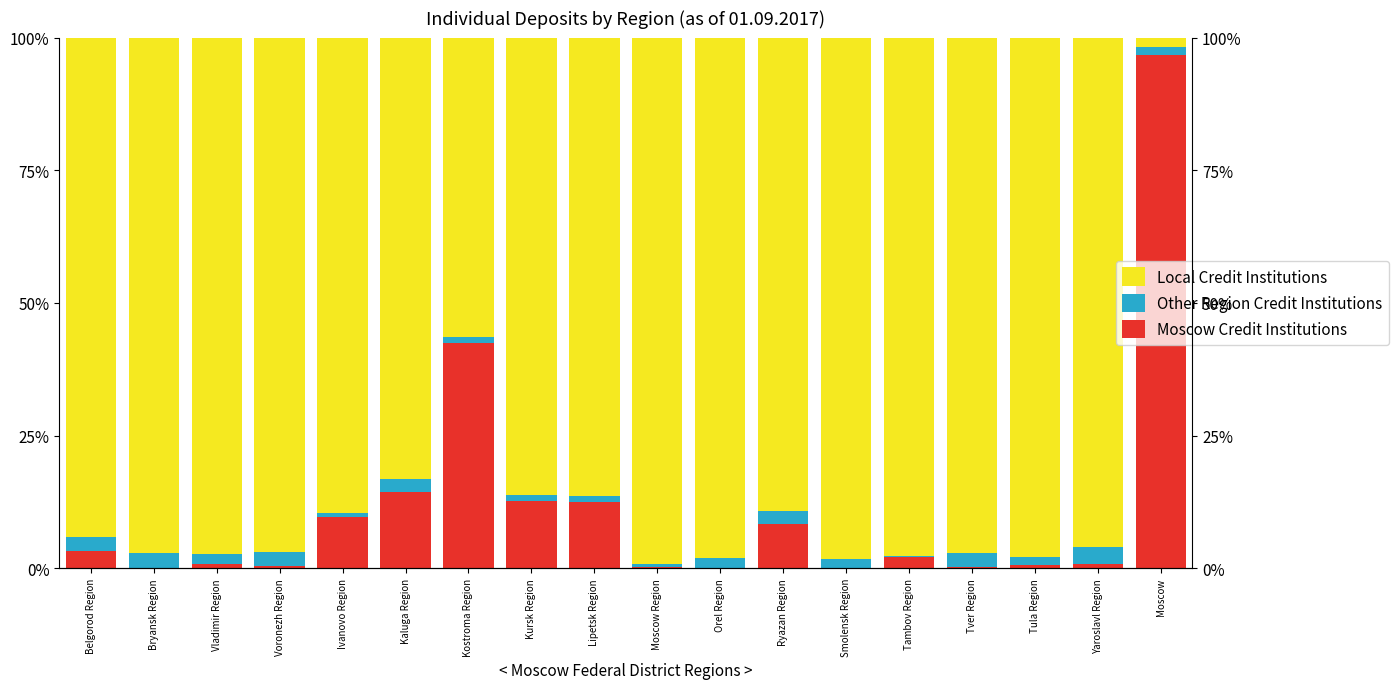

Reading left to right, what are all the values shown in this chart?

Moscow Credit Institutions: 3.3	0.0	0.9	0.3	9.7	14.4	42.4	12.7	12.4	0.2	0.0	8.3	0.0	2.1	0.2	0.7	0.7	96.8
Other Region Credit Institutions: 2.7	2.9	1.7	2.8	0.7	2.4	1.2	1.1	1.2	0.6	2.0	2.5	1.8	0.1	2.6	1.4	3.3	1.4
Local Credit Institutions: 94.0	97.1	97.4	96.9	89.6	83.1	56.4	86.2	86.4	99.2	98.0	89.2	98.2	97.8	97.2	97.9	96.0	1.8